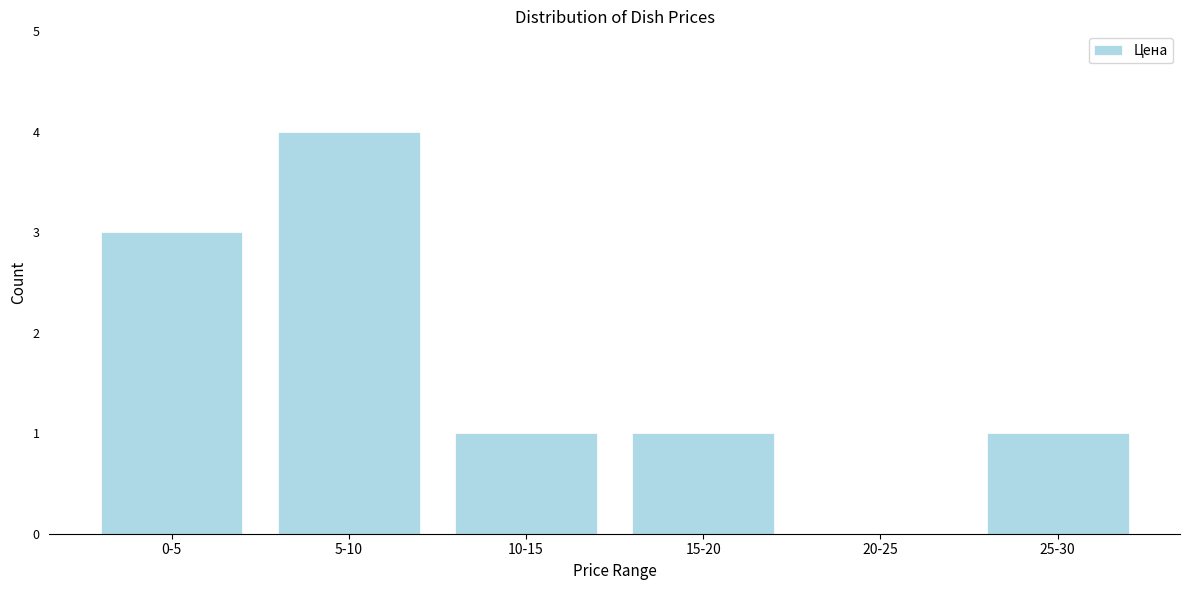

Reading left to right, extract all data points from this chart.

0-5=3	5-10=4	10-15=1	15-20=1	20-25=0	25-30=1